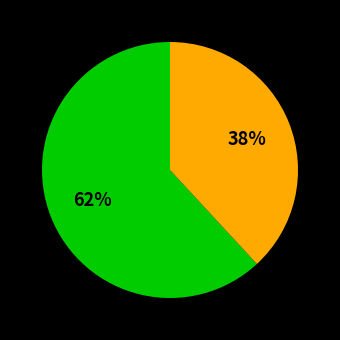

Count the number of slices in the pie.

2